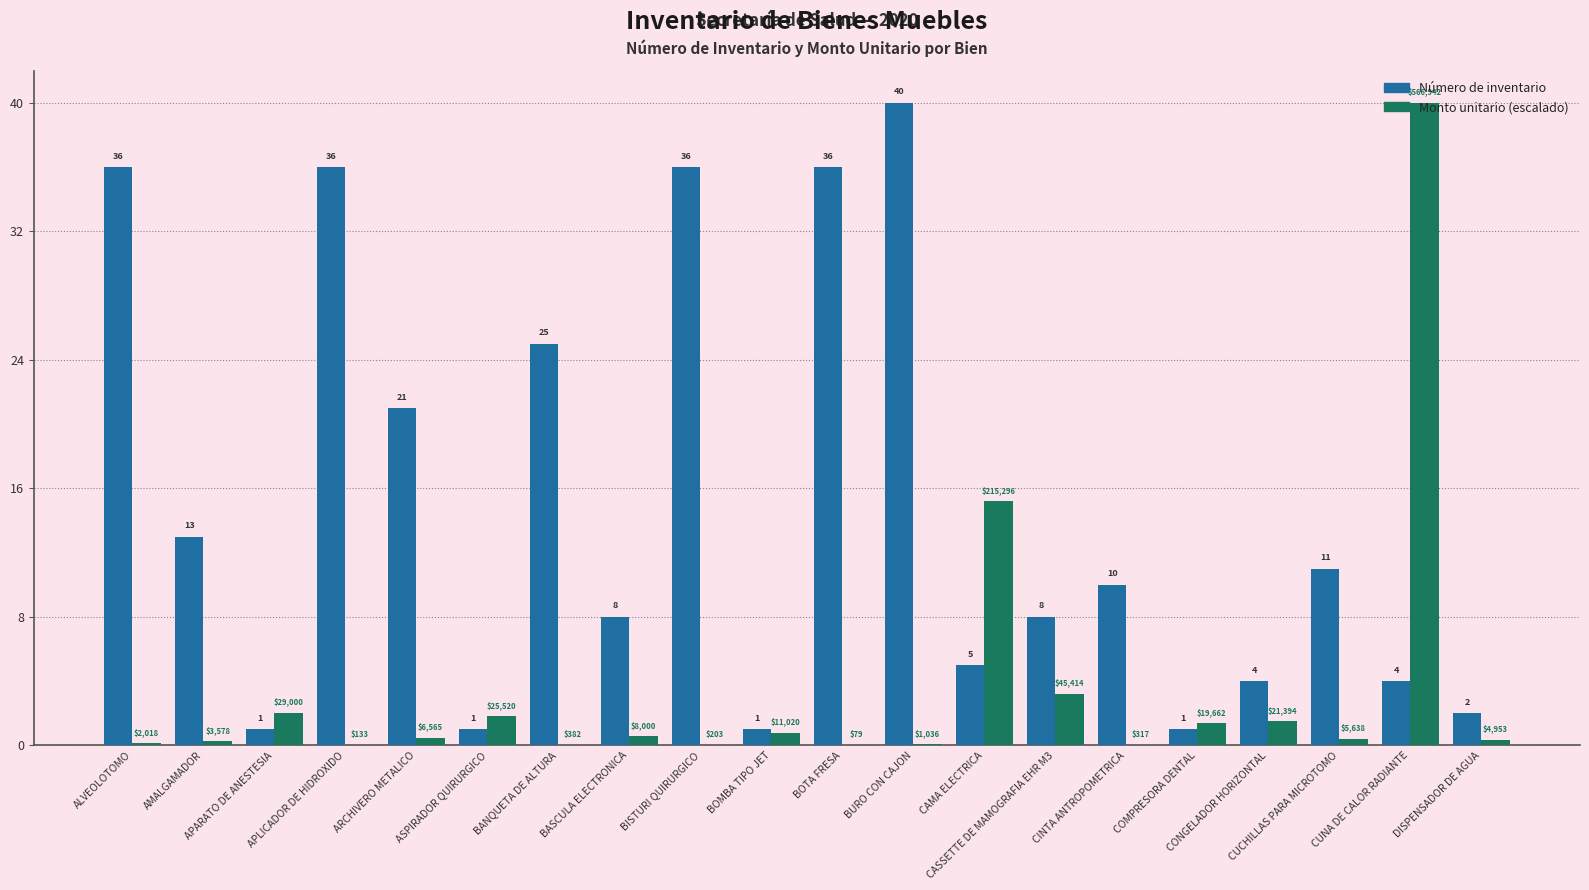

What is the maximum value for Monto unitario (escalado)?

40.0